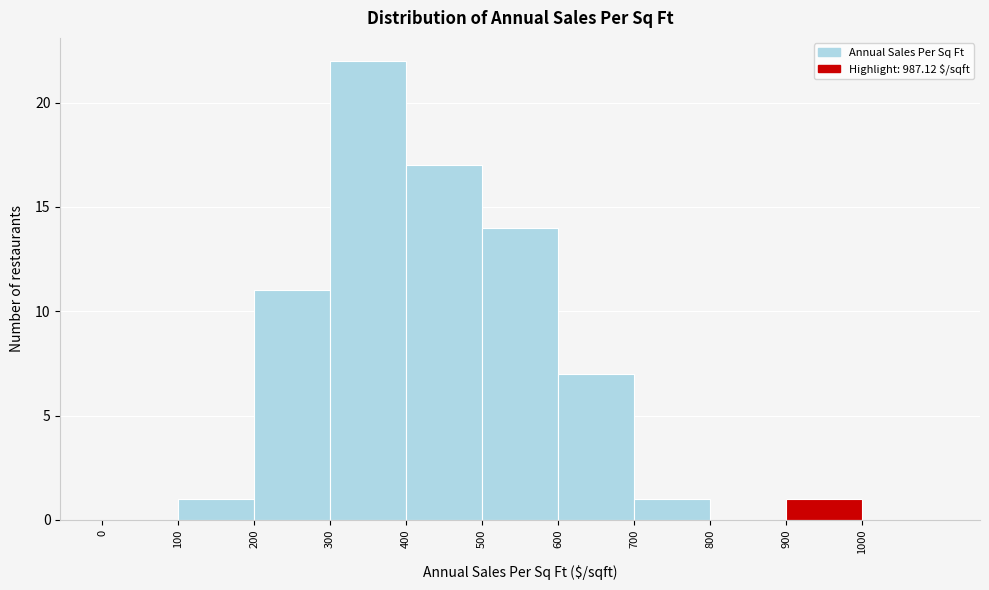

Which range on the x-axis has the tallest bar?

300 to 400